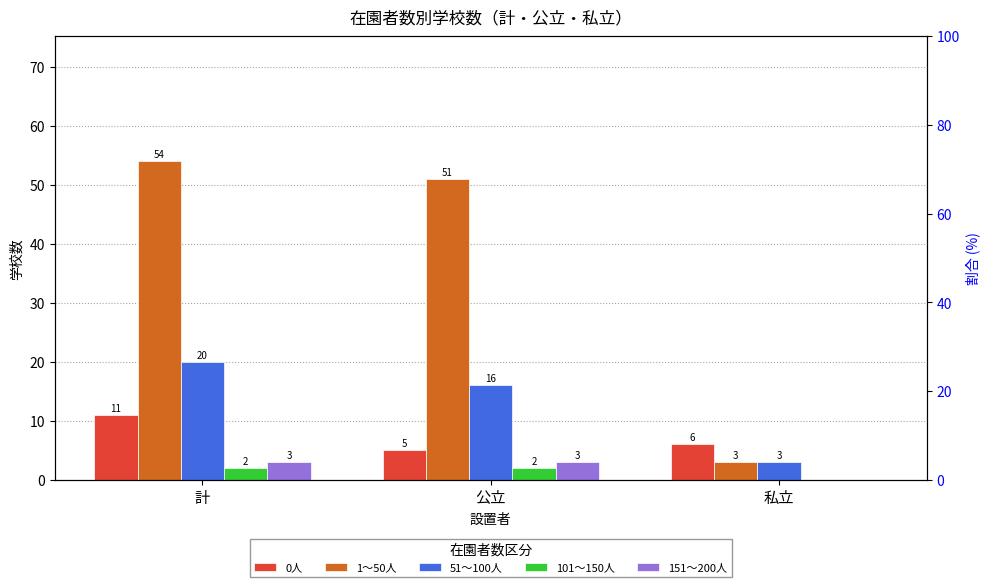

What is the sum of all 51～100人 values?

39